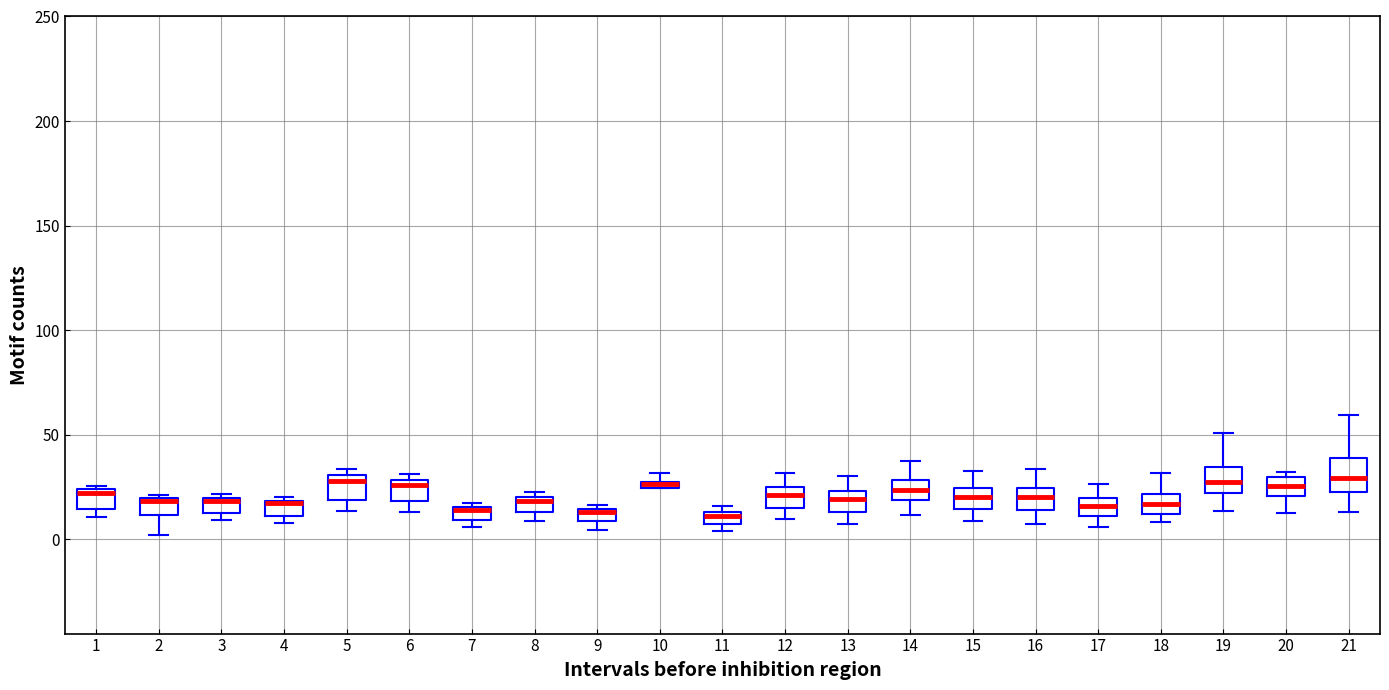

Where is the upper edge of the box at x = 6 on the y-axis? The values are not printed on the chart, so give them approximately, as read against the axis.

30